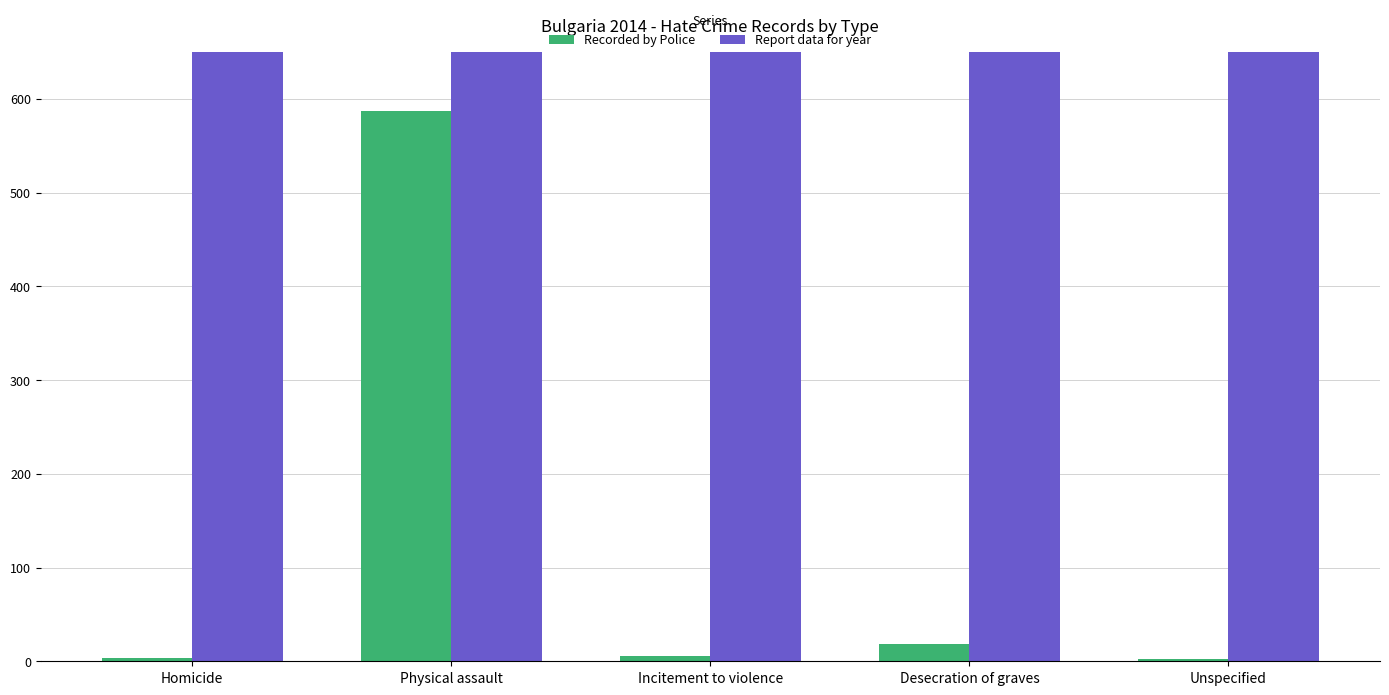

List the series in order of their overall mean, lowest first.

Recorded by Police, Report data for year